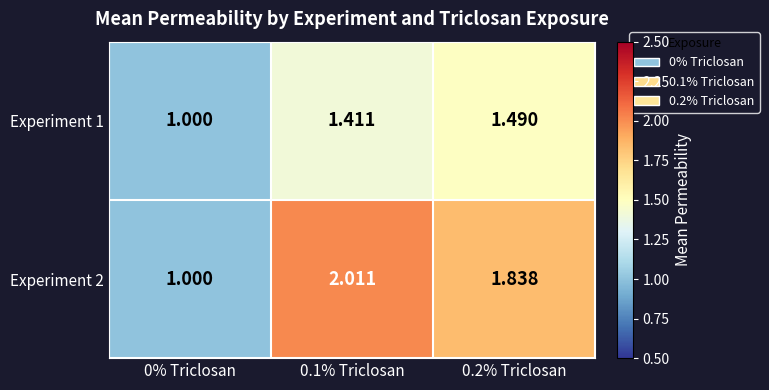

Between 0.1% Triclosan and 0.2% Triclosan, which series saw the biggest shift?

Experiment 2